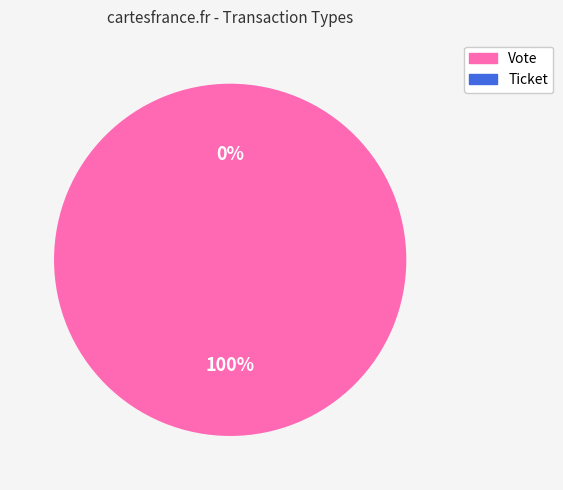

To the nearest percent, what is the difference between the largest and smallest slice percentages?

100%